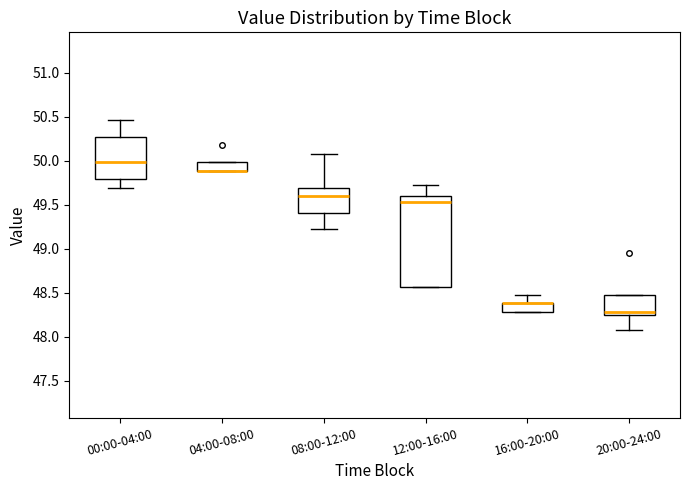

Where is the upper edge of the box for 04:00-08:00 on the y-axis? The values are not printed on the chart, so give them approximately, as read against the axis.

50.00